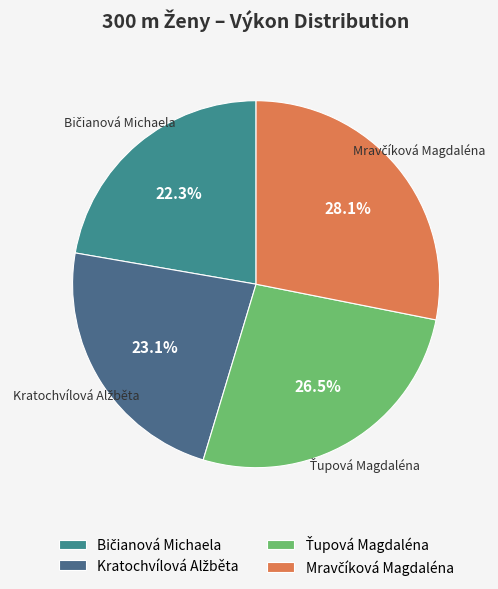

Does any single category account for the majority?

No